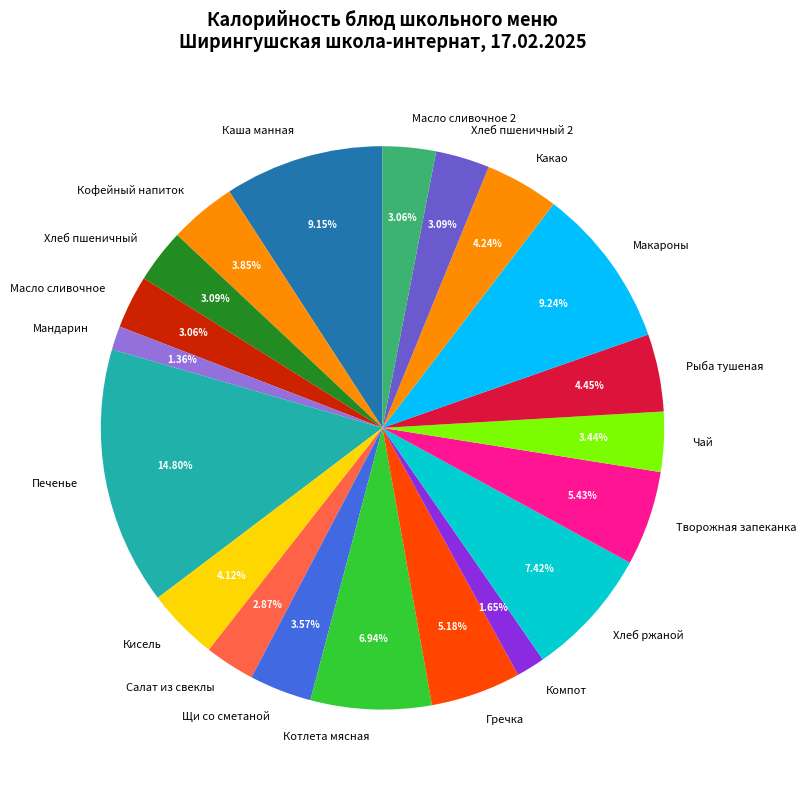

What percentage is the Чай slice, to the nearest percent?

3%